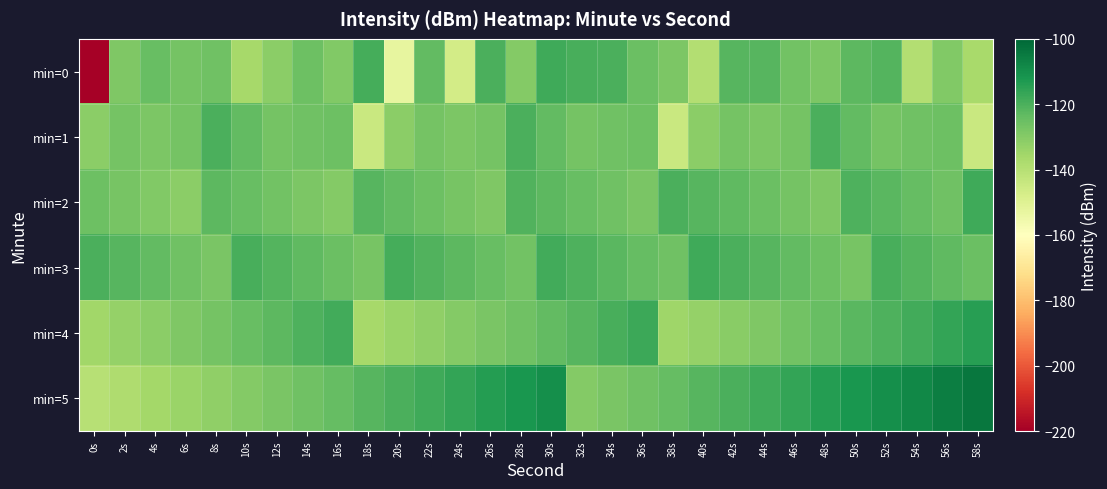

At which category does the chart reach its peak across all series?

58s